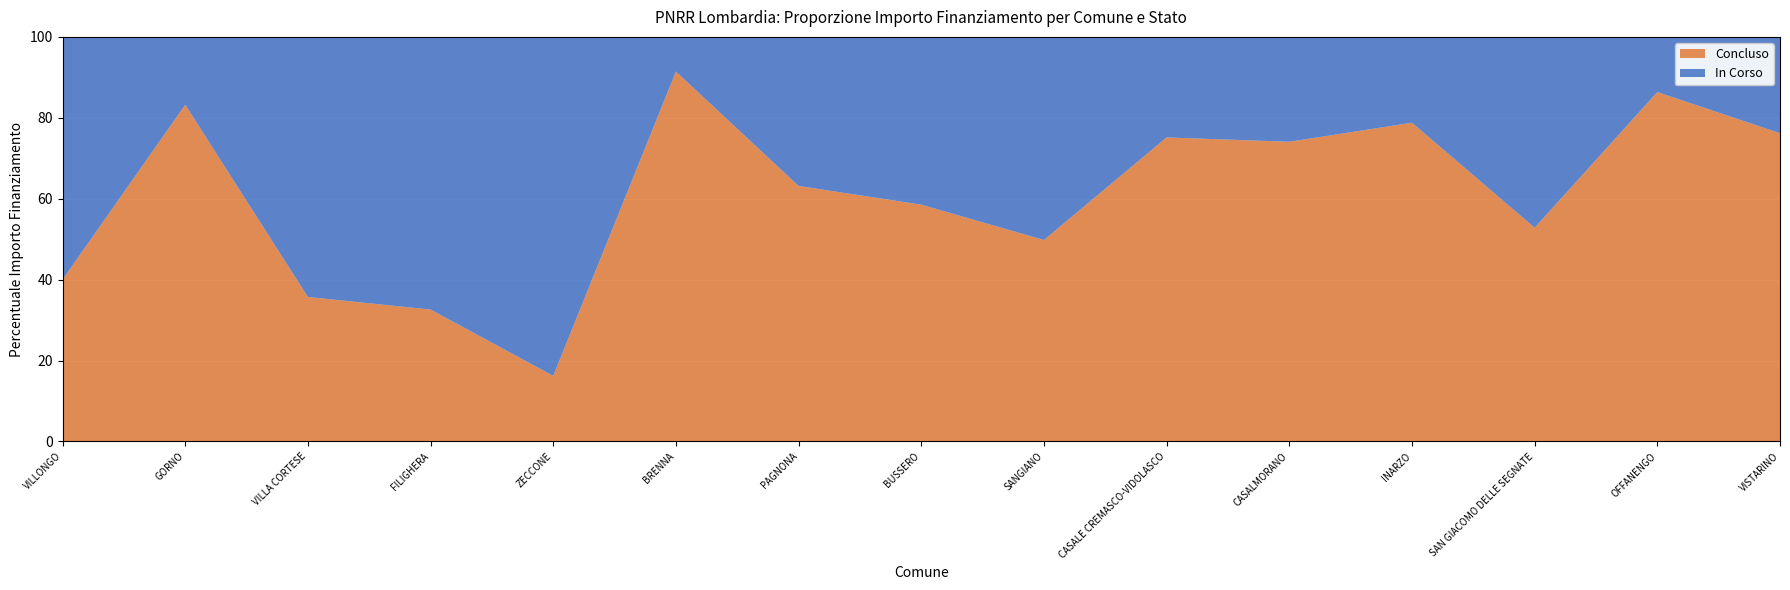

Reading left to right, transcribe the values for Concluso.

VILLONGO=40.0	GORNO=83.2	VILLA CORTESE=35.7	FILIGHERA=32.6	ZECCONE=16.2	BRENNA=91.4	PAGNONA=63.2	BUSSERO=58.5	SANGIANO=49.8	CASALE CREMASCO-VIDOLASCO=75.2	CASALMORANO=74.1	INARZO=78.8	SAN GIACOMO DELLE SEGNATE=52.8	OFFANENGO=86.4	VISTARINO=76.2